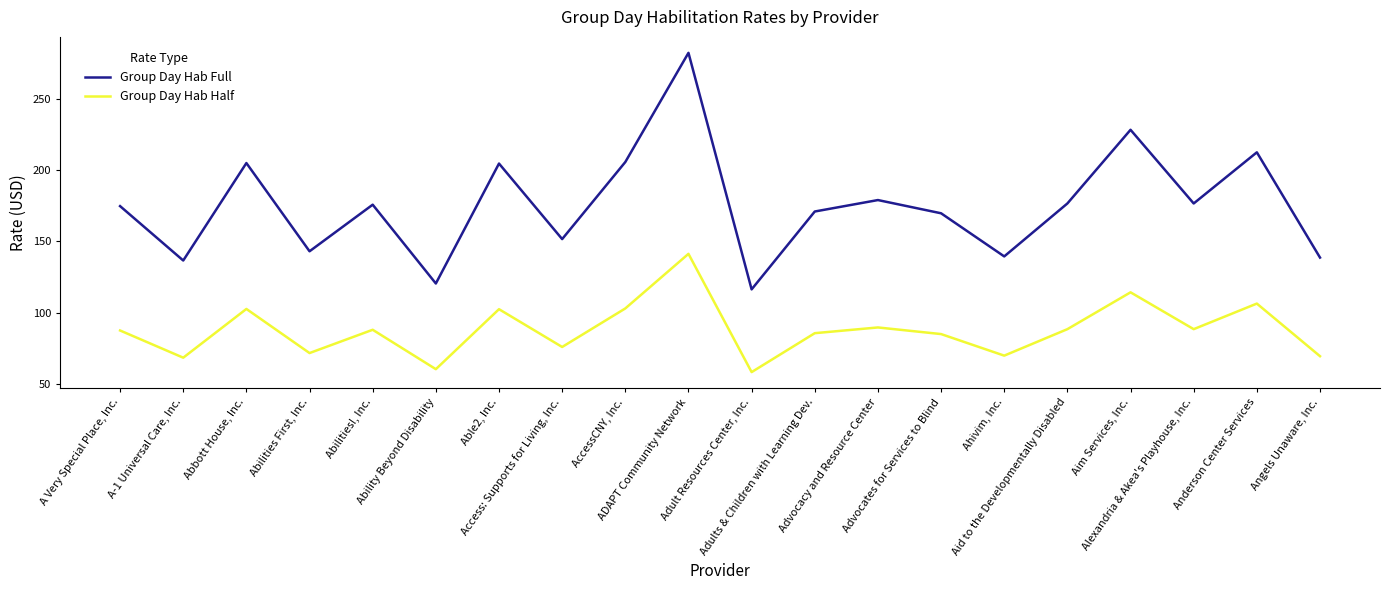

True or false: Group Day Hab Full has a value of 177.0 at ADAPT Community Network.

False